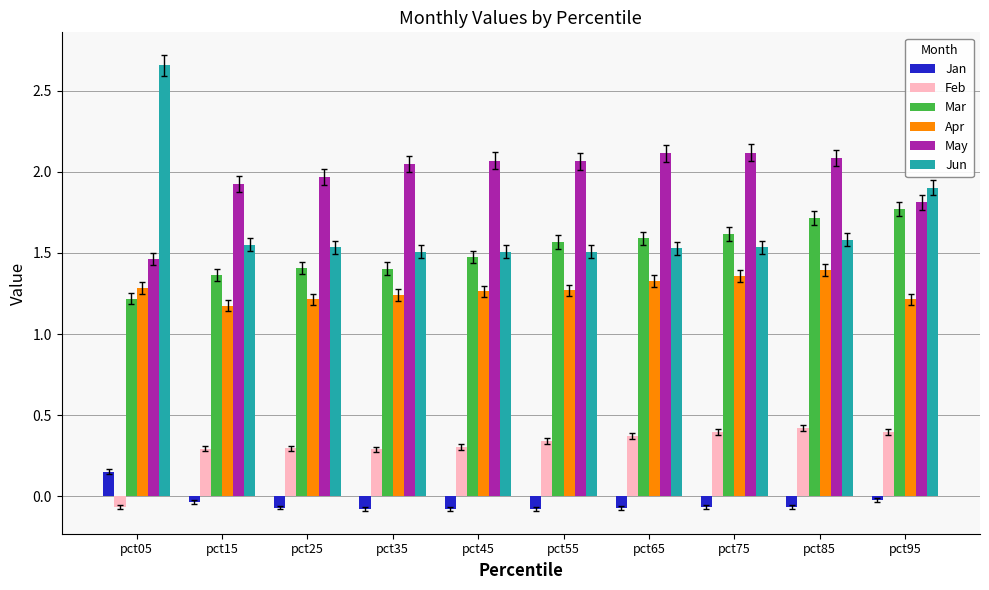

True or false: Jan has a value of -0.0 at pct95.

True